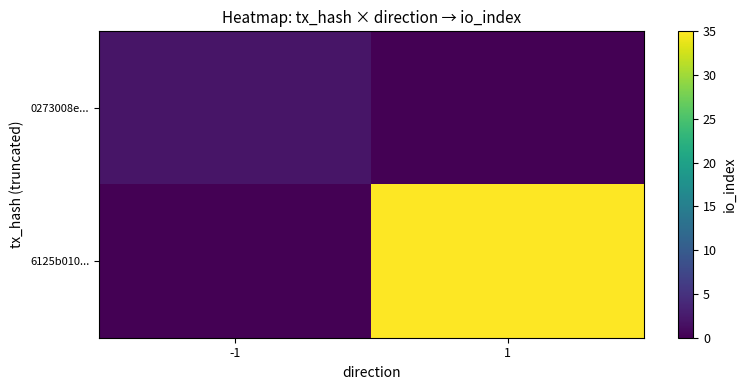

Reading left to right, list all the values displayed in this chart.

0273008e...: -1=2	1=0
6125b010...: -1=0	1=35